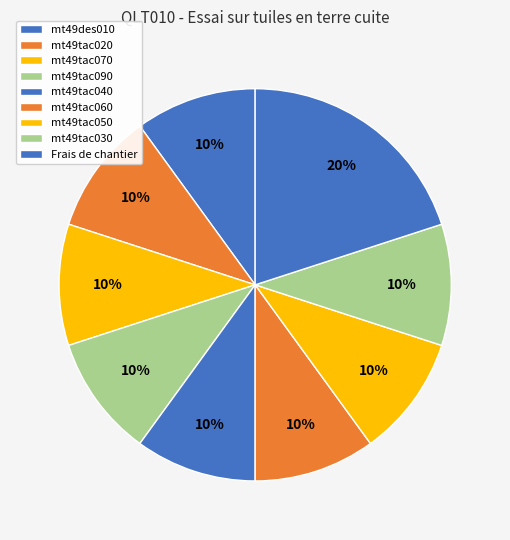

Rank the categories by value from highest to lowest.

Frais de chantier, mt49des010, mt49tac020, mt49tac070, mt49tac090, mt49tac040, mt49tac060, mt49tac050, mt49tac030